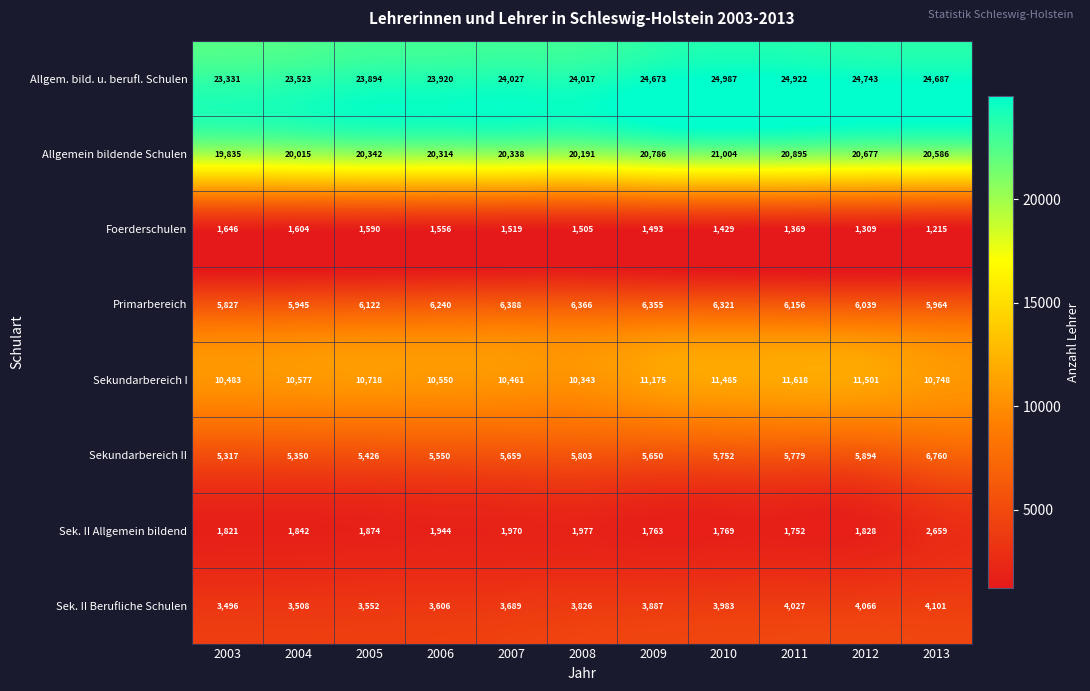

What is the minimum value shown in the chart?

1215